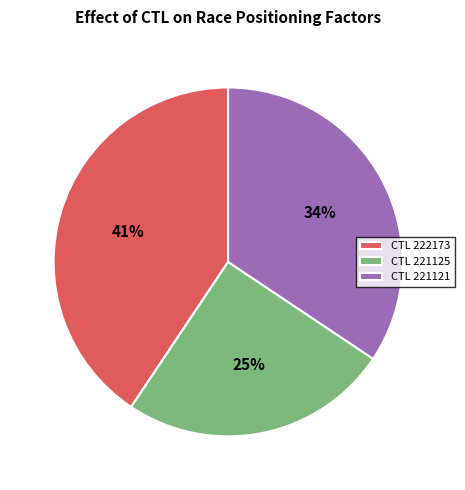

Count the number of slices in the pie.

3